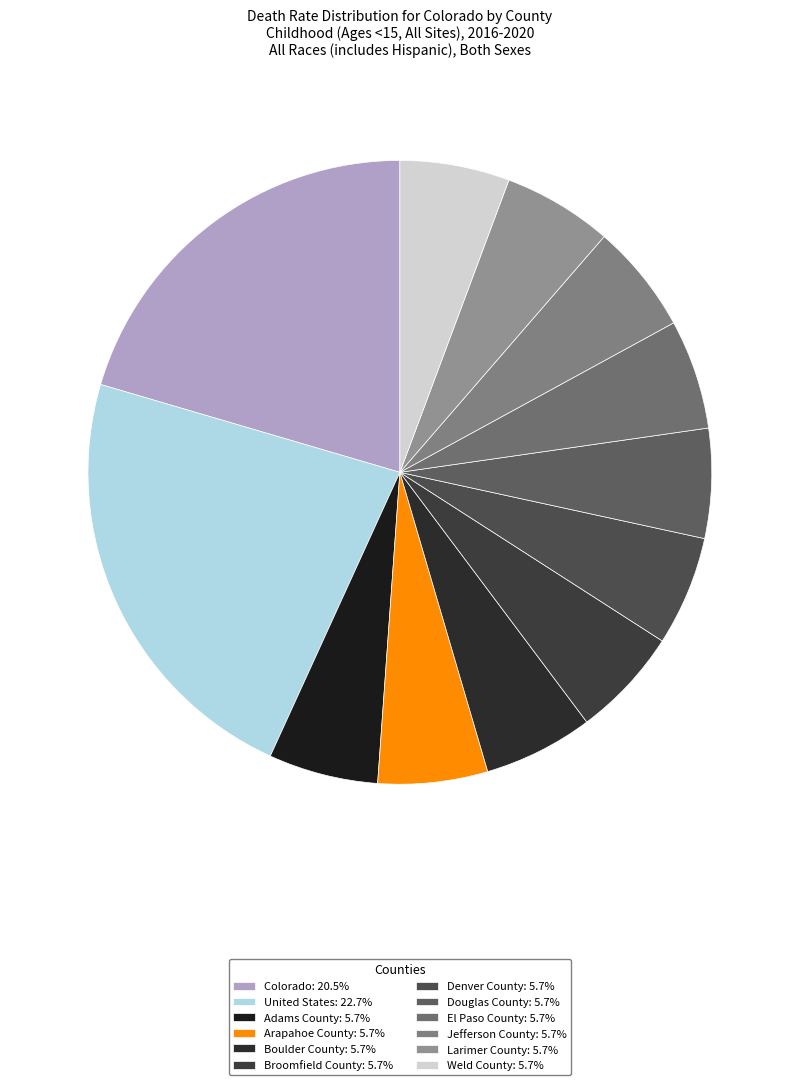

Rank the categories by value from lowest to highest.

Adams County, Arapahoe County, Boulder County, Broomfield County, Denver County, Douglas County, El Paso County, Jefferson County, Larimer County, Weld County, Colorado, United States